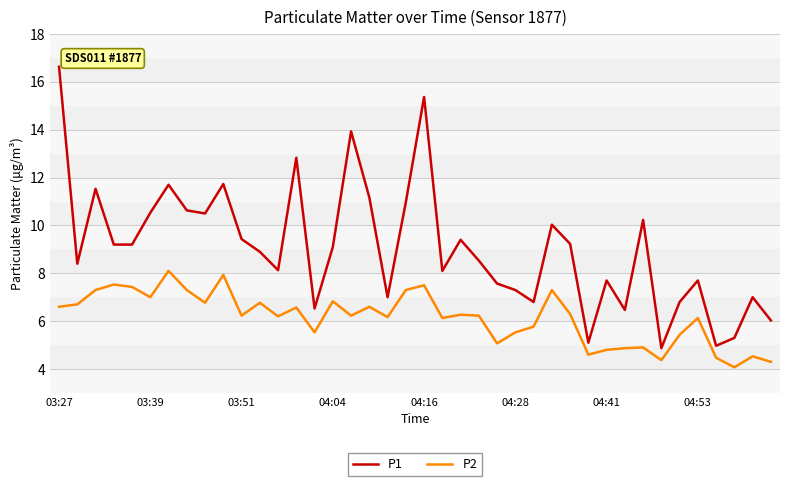

True or false: P2 and P1 cross at least once.

False